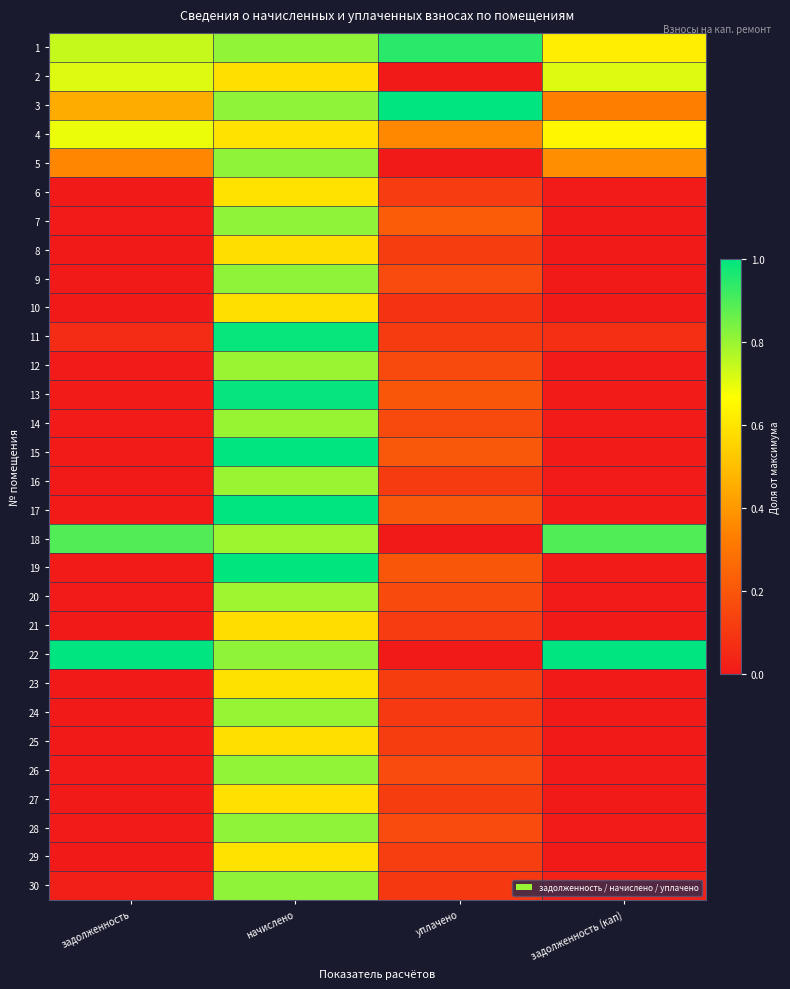

Reading right to left, transcribe all the data shown in this chart.

1: задолженность (кап)=0.6	уплачено=0.9	начислено=0.8	задолженность=0.7
2: задолженность (кап)=0.7	уплачено=0.0	начислено=0.6	задолженность=0.7
3: задолженность (кап)=0.3	уплачено=1.0	начислено=0.8	задолженность=0.5
4: задолженность (кап)=0.6	уплачено=0.4	начислено=0.6	задолженность=0.7
5: задолженность (кап)=0.4	уплачено=0.0	начислено=0.8	задолженность=0.4
6: задолженность (кап)=0.0	уплачено=0.1	начислено=0.6	задолженность=0.0
7: задолженность (кап)=0.0	уплачено=0.2	начислено=0.8	задолженность=0.0
8: задолженность (кап)=0.0	уплачено=0.1	начислено=0.6	задолженность=0.0
9: задолженность (кап)=0.0	уплачено=0.2	начислено=0.8	задолженность=0.0
10: задолженность (кап)=0.0	уплачено=0.1	начислено=0.6	задолженность=0.0
11: задолженность (кап)=0.1	уплачено=0.1	начислено=1.0	задолженность=0.1
12: задолженность (кап)=0.0	уплачено=0.2	начислено=0.8	задолженность=0.0
13: задолженность (кап)=0.0	уплачено=0.2	начислено=1.0	задолженность=0.0
14: задолженность (кап)=0.0	уплачено=0.2	начислено=0.8	задолженность=0.0
15: задолженность (кап)=0.0	уплачено=0.2	начислено=1.0	задолженность=0.0
16: задолженность (кап)=0.0	уплачено=0.1	начислено=0.8	задолженность=0.0
17: задолженность (кап)=0.0	уплачено=0.2	начислено=1.0	задолженность=0.0
18: задолженность (кап)=0.9	уплачено=0.0	начислено=0.8	задолженность=0.9
19: задолженность (кап)=0.0	уплачено=0.2	начислено=1.0	задолженность=0.0
20: задолженность (кап)=0.0	уплачено=0.2	начислено=0.8	задолженность=0.0
21: задолженность (кап)=0.0	уплачено=0.1	начислено=0.6	задолженность=0.0
22: задолженность (кап)=1.0	уплачено=0.0	начислено=0.8	задолженность=1.0
23: задолженность (кап)=0.0	уплачено=0.1	начислено=0.6	задолженность=0.0
24: задолженность (кап)=0.0	уплачено=0.1	начислено=0.8	задолженность=0.0
25: задолженность (кап)=0.0	уплачено=0.1	начислено=0.6	задолженность=0.0
26: задолженность (кап)=0.0	уплачено=0.2	начислено=0.8	задолженность=0.0
27: задолженность (кап)=0.0	уплачено=0.1	начислено=0.6	задолженность=0.0
28: задолженность (кап)=0.0	уплачено=0.2	начислено=0.8	задолженность=0.0
29: задолженность (кап)=0.0	уплачено=0.1	начислено=0.6	задолженность=0.0
30: задолженность (кап)=0.0	уплачено=0.1	начислено=0.8	задолженность=0.0